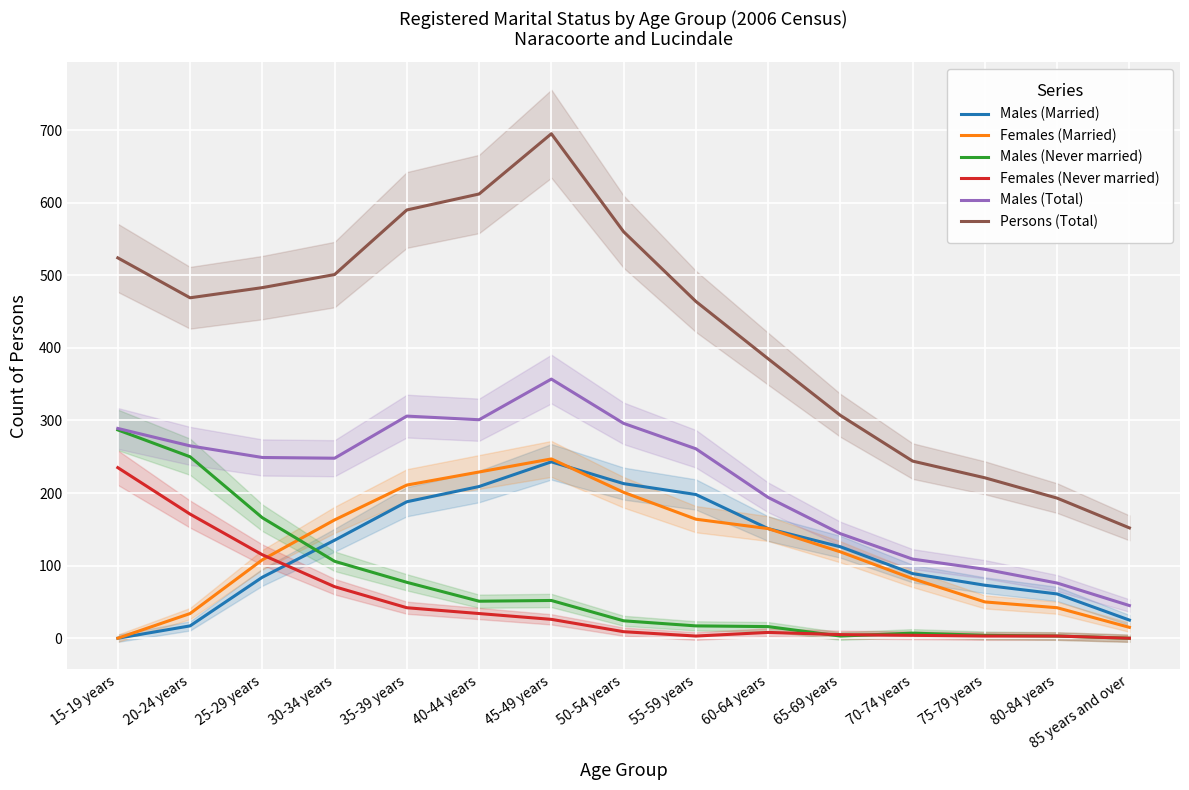

How many lines are shown in the chart?

6